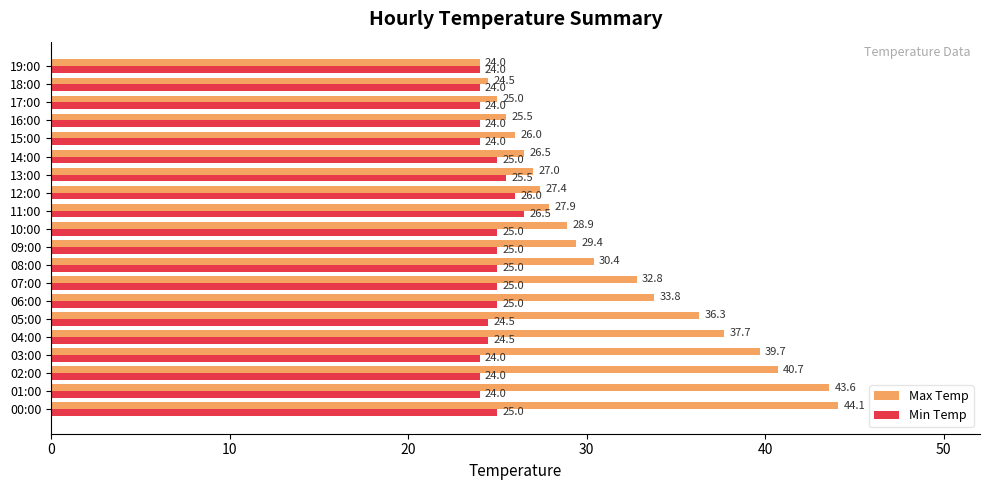

What is the difference between the maximum and second lowest values in the Min Temp series?

2.5